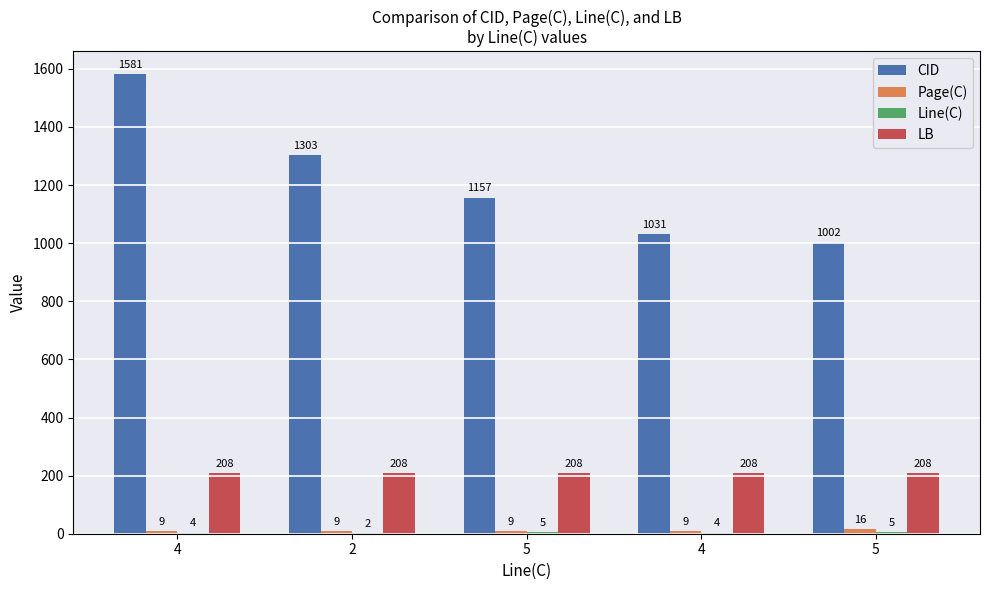

What is the label of the 4th bar from the right?

2